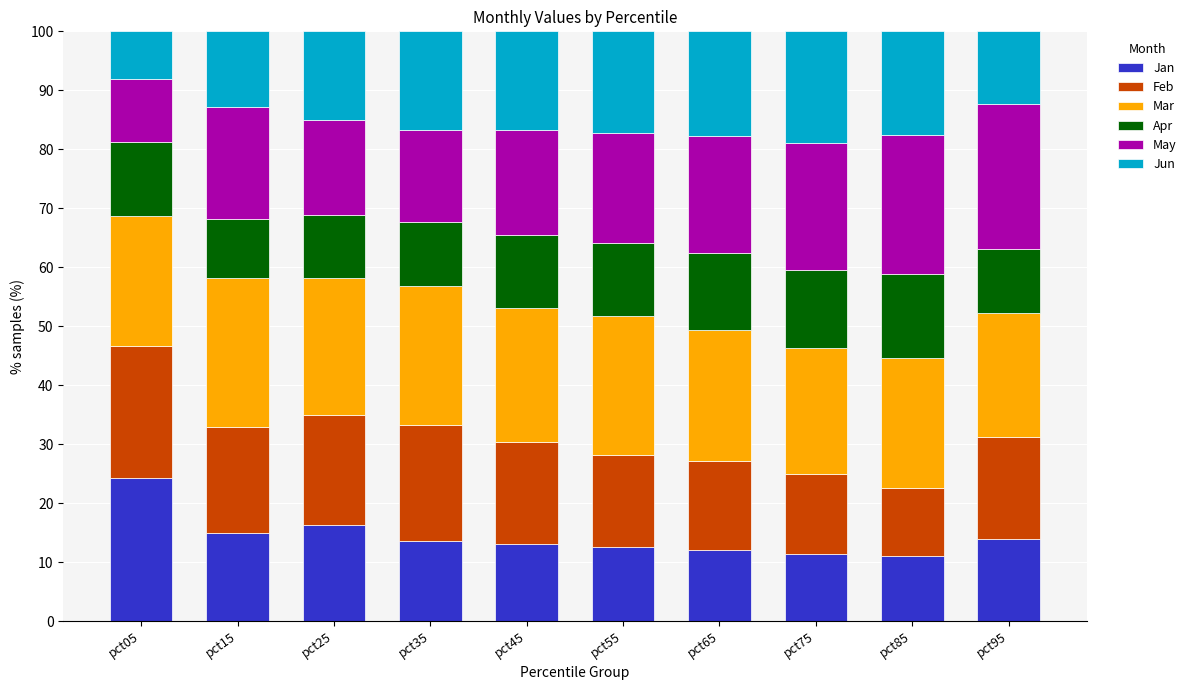

What is the value of the Jan bar at the 6th from the left?

12.6